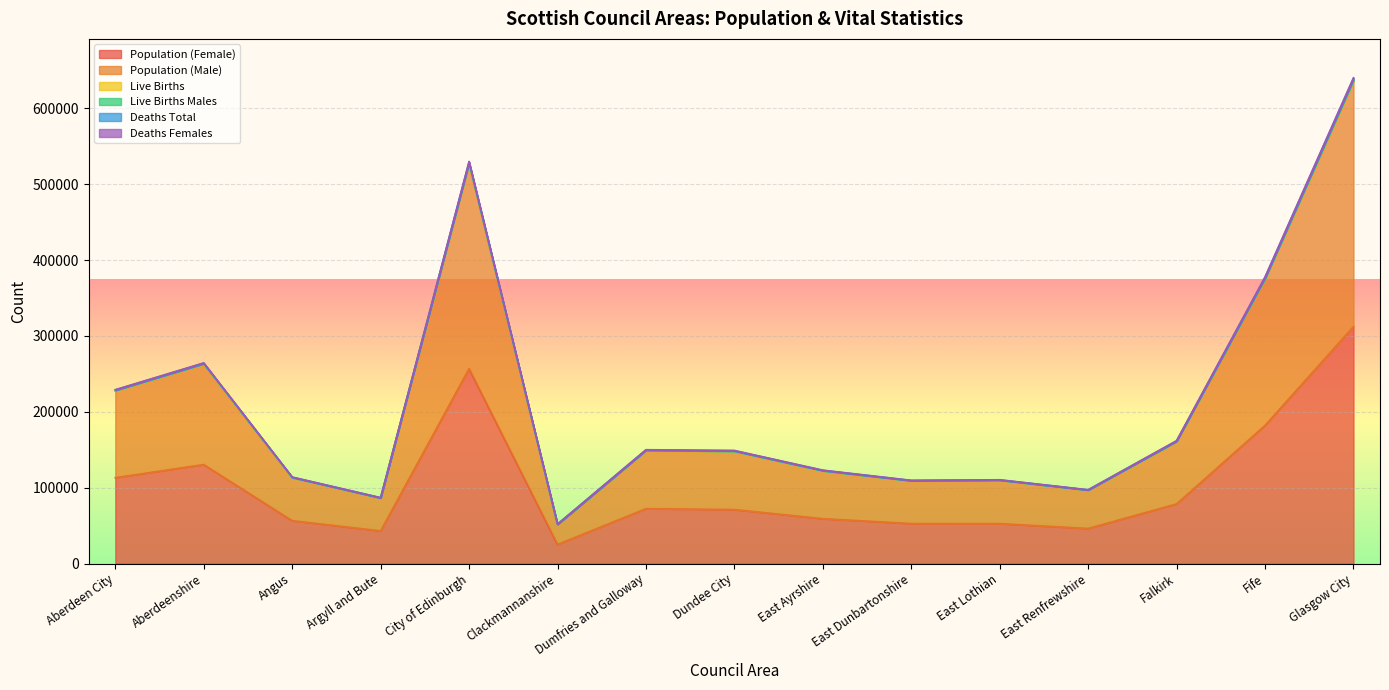

At how many categories does at least one series exceed 232249?

4